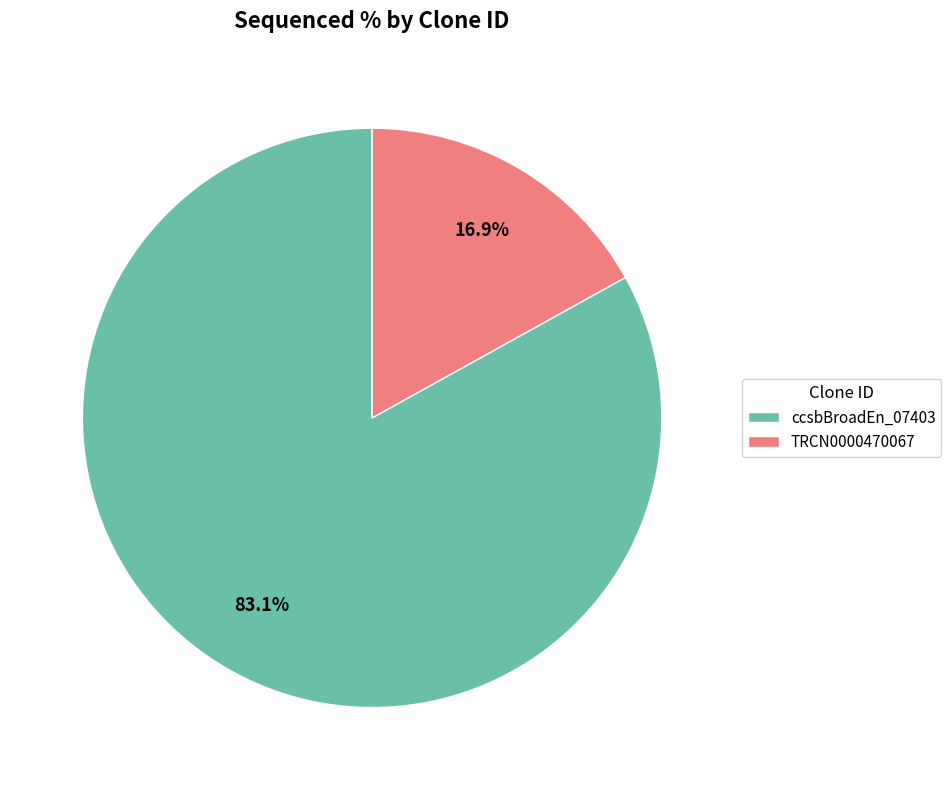

Rank the categories by value from highest to lowest.

ccsbBroadEn_07403, TRCN0000470067